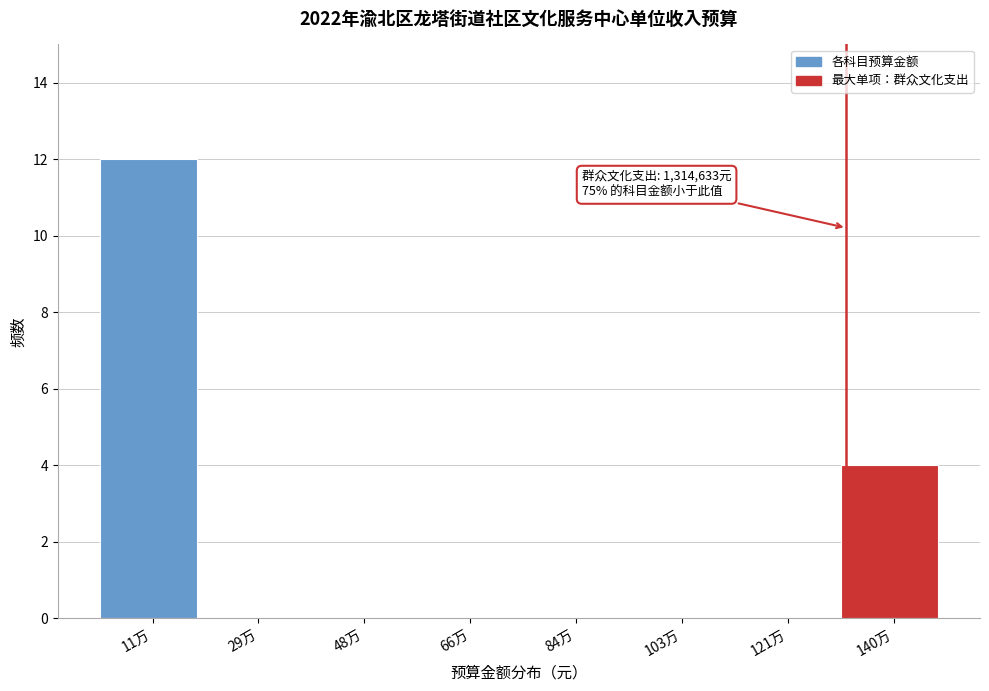

Reading right to left, transcribe all the data shown in this chart.

140万=4	121万=0	103万=0	84万=0	66万=0	48万=0	29万=0	11万=12